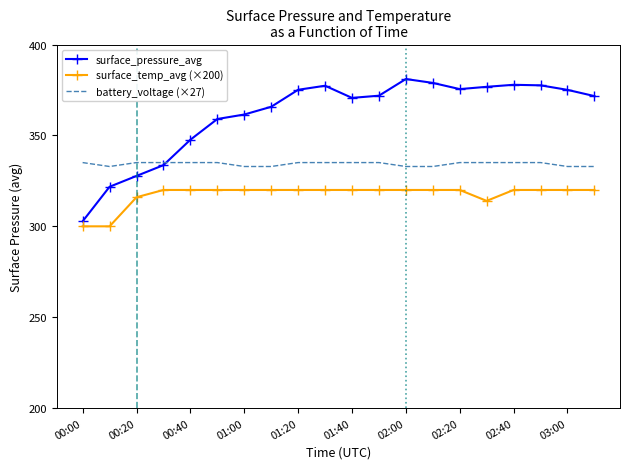

What is the lowest value of the surface_temp_avg (×200) series?

300.0